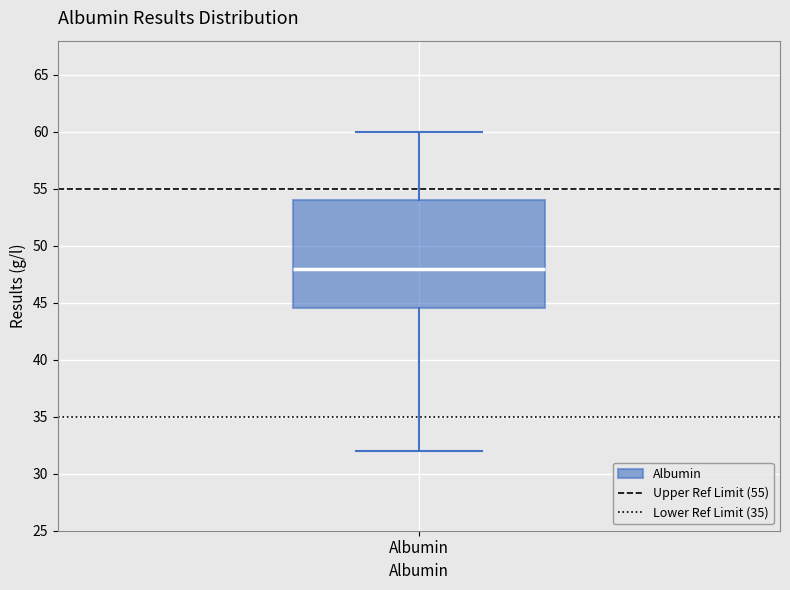

Read this box plot against the y-axis: the position of the median line, the range covered by the box, and the ends of both whiskers. The values are not printed on the chart, so give them approximately, as read against the axis.

median 48.0, box 44.5 to 54.0, whiskers 32.0 to 60.0